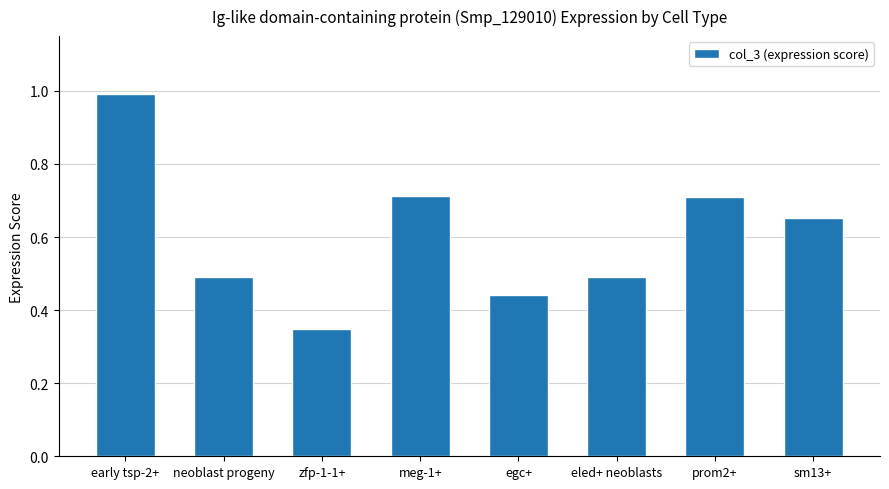

What is the label of the 1st bar from the right?

sm13+